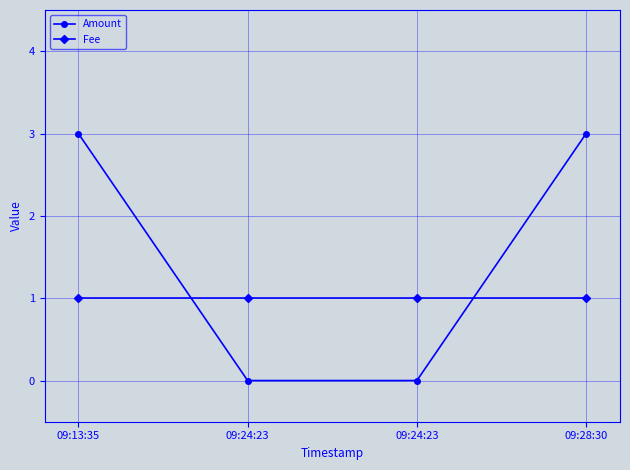

What are all the series names shown in the legend?

Amount, Fee